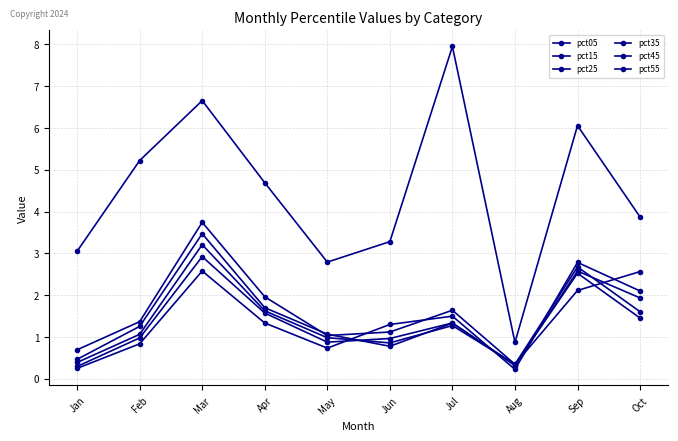

Reading left to right, what are all the values shown in this chart?

pct05: Jan=3.1	Feb=5.2	Mar=6.7	Apr=4.7	May=2.8	Jun=3.3	Jul=8.0	Aug=0.9	Sep=6.1	Oct=3.9
pct15: Jan=0.7	Feb=1.4	Mar=3.7	Apr=2.0	May=1.0	Jun=1.1	Jul=1.6	Aug=0.3	Sep=2.1	Oct=2.6
pct25: Jan=0.5	Feb=1.3	Mar=3.5	Apr=1.7	May=1.1	Jun=0.8	Jul=1.3	Aug=0.3	Sep=2.5	Oct=1.5
pct35: Jan=0.4	Feb=1.1	Mar=3.2	Apr=1.6	May=1.0	Jun=0.9	Jul=1.3	Aug=0.3	Sep=2.7	Oct=1.6
pct45: Jan=0.3	Feb=1.0	Mar=2.9	Apr=1.6	May=0.9	Jun=1.0	Jul=1.3	Aug=0.3	Sep=2.6	Oct=1.9
pct55: Jan=0.2	Feb=0.8	Mar=2.6	Apr=1.3	May=0.7	Jun=1.3	Jul=1.5	Aug=0.2	Sep=2.8	Oct=2.1